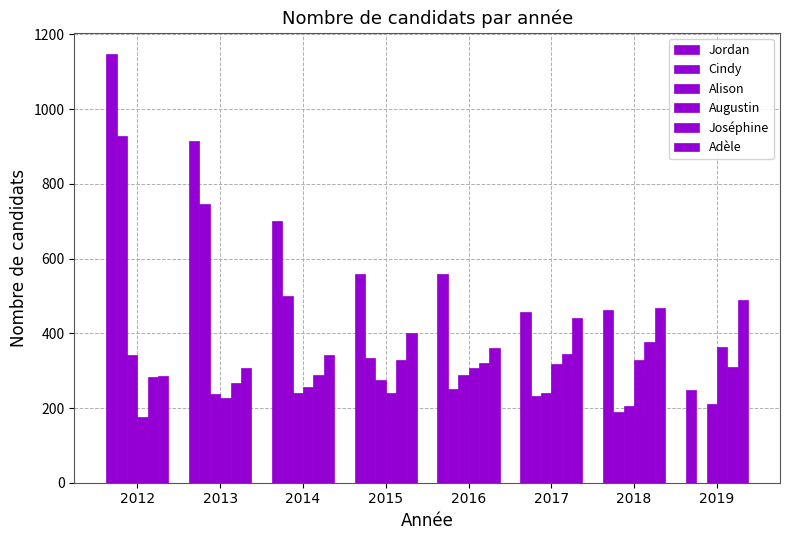

At how many categories does at least one series exceed 653?

3